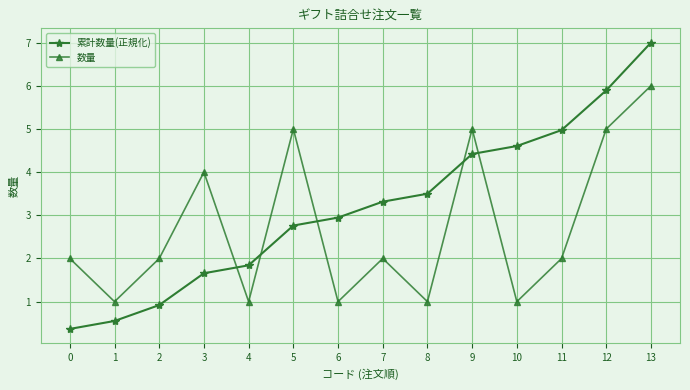

Which series ends up on top after the final intersection of 数量 and 累計数量(正規化)?

累計数量(正規化)